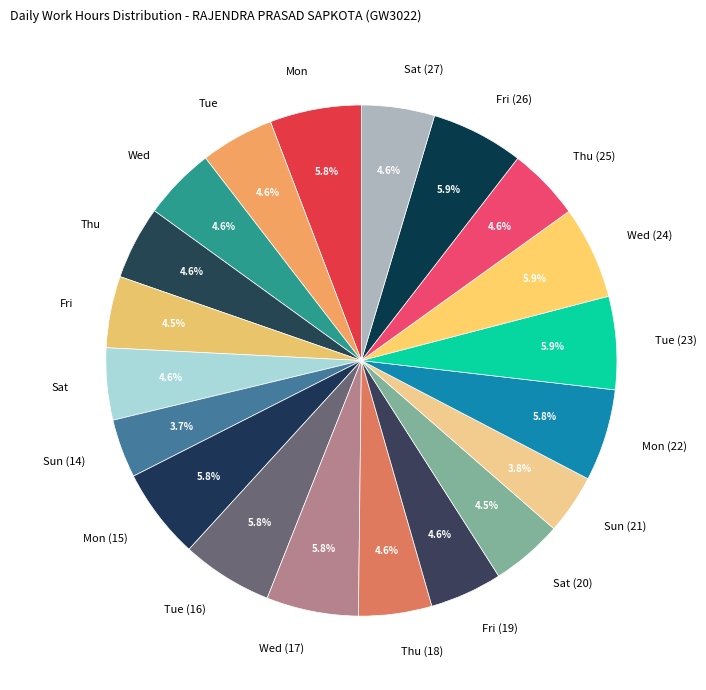

How many slices are in this pie chart?

20